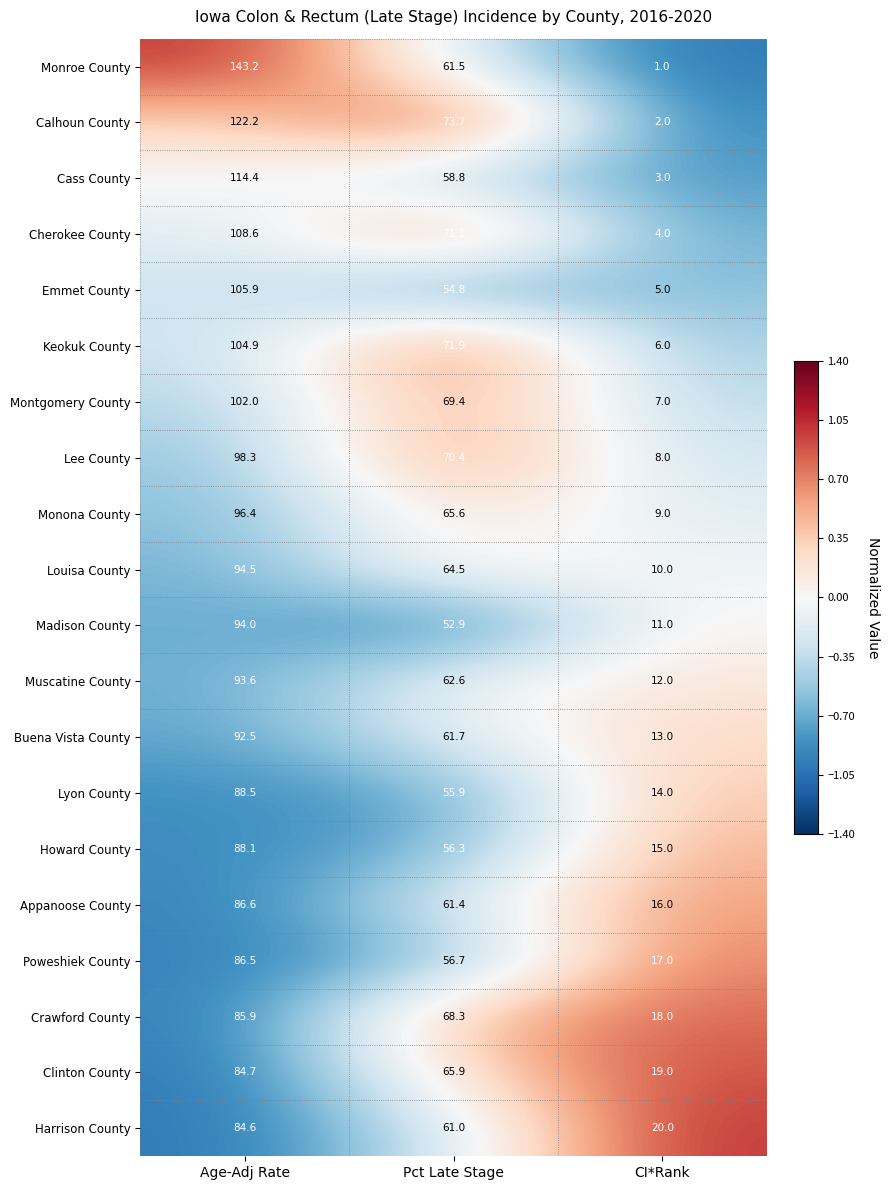

How many distinct data groups are displayed?

20